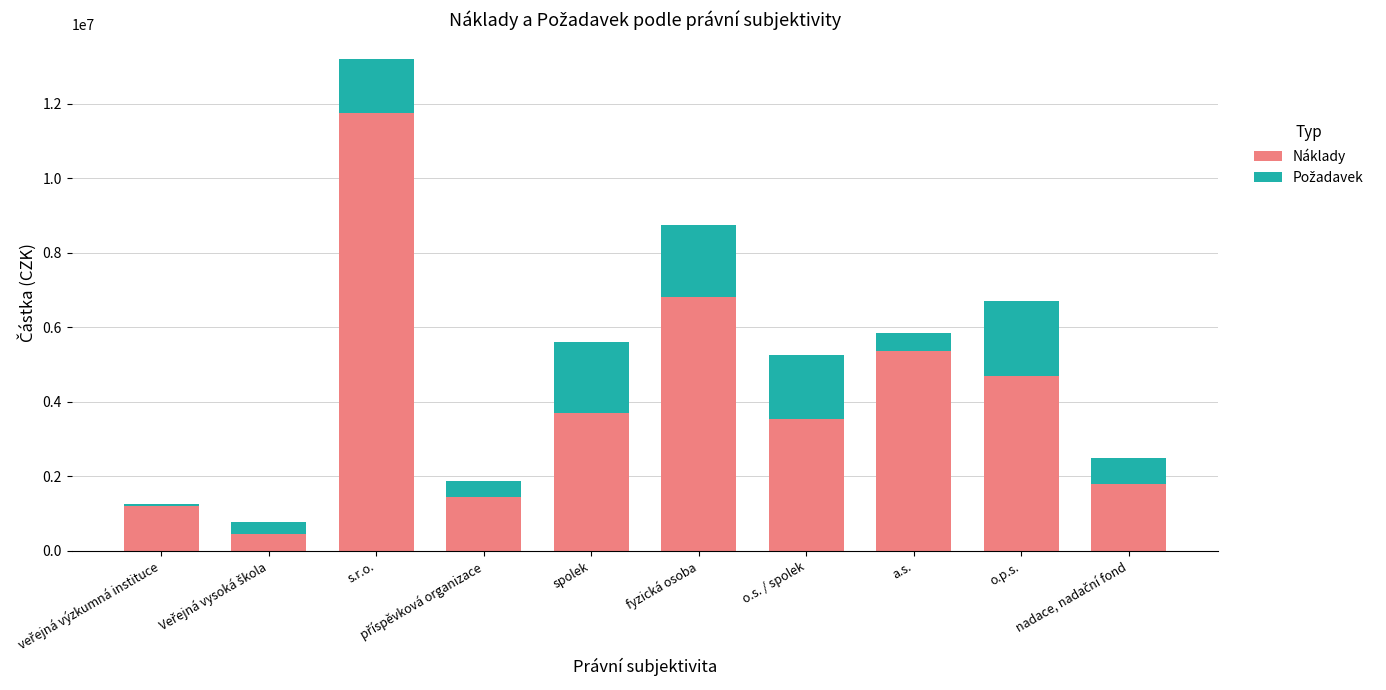

What is the difference between the second highest and minimum values in the Náklady series?

6360100